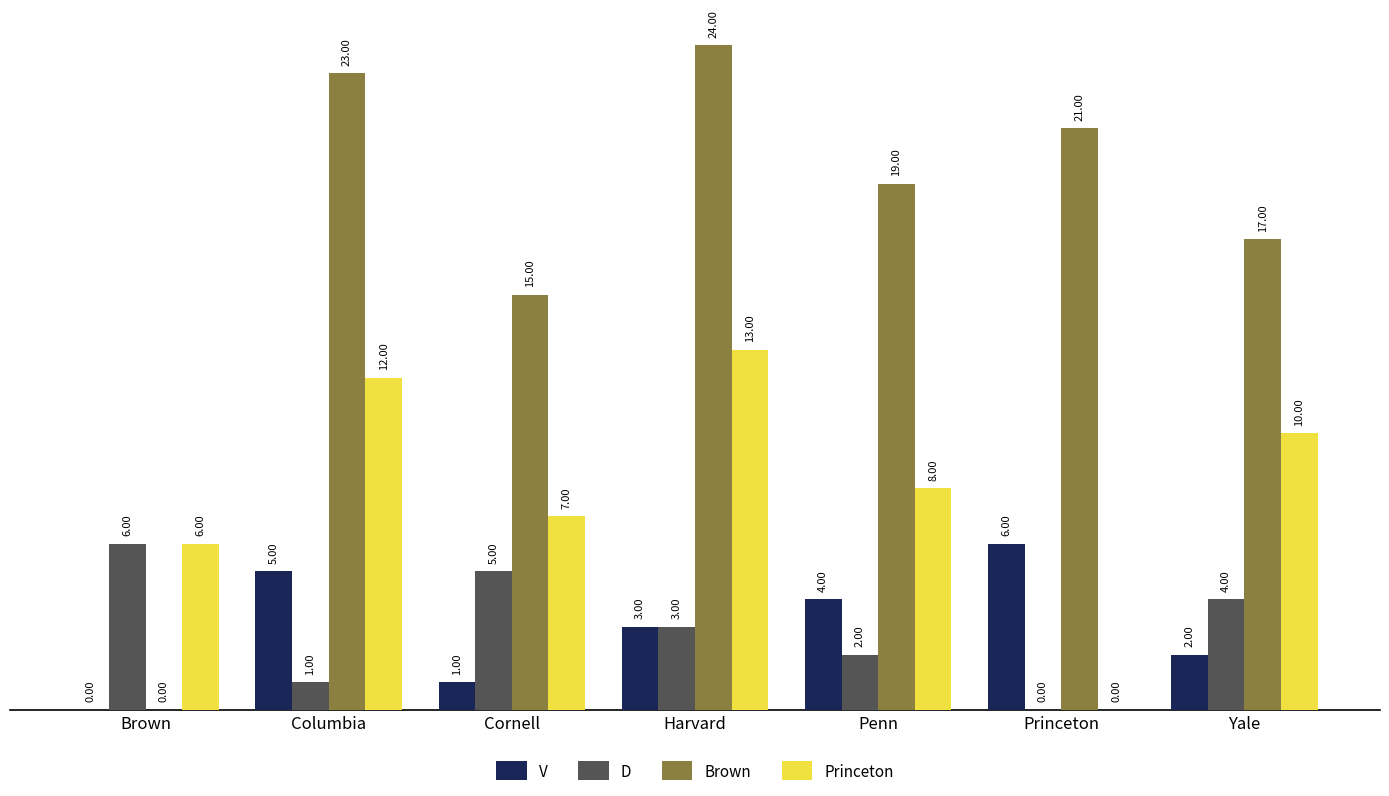

The value of Brown at Princeton is 30. True or false?

False